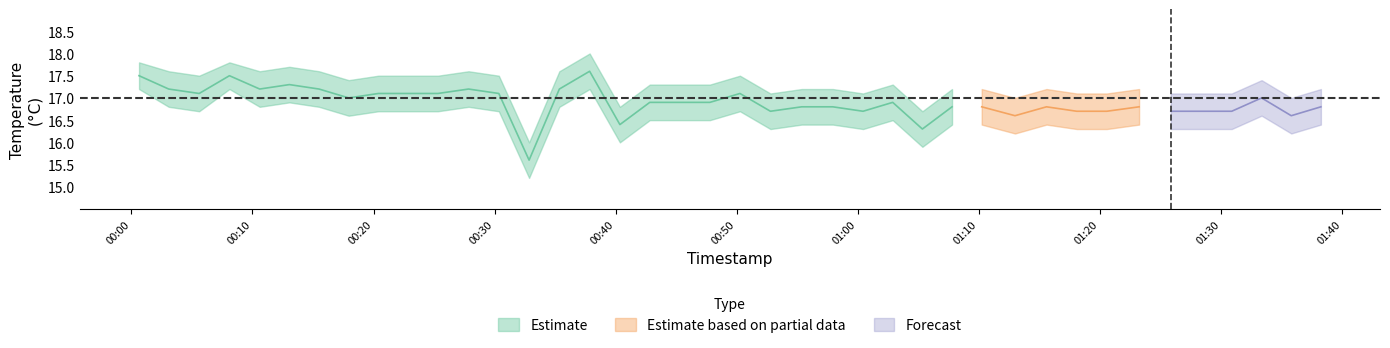

True or false: temperature has a value of 28.8 at 8.

False